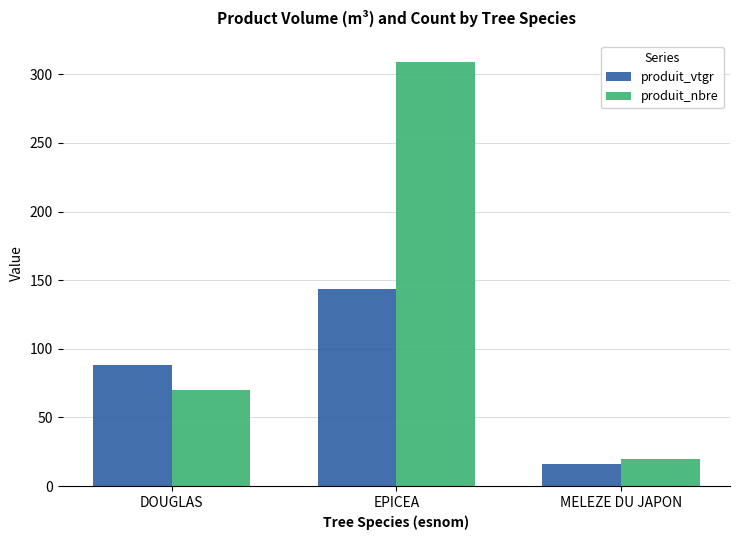

Which series changed the most between DOUGLAS and EPICEA?

produit_nbre